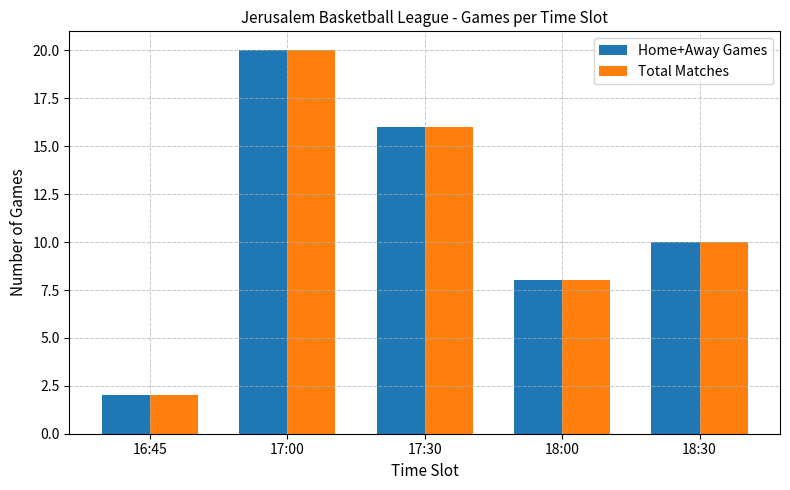

Which label corresponds to the smallest value in the chart?

16:45